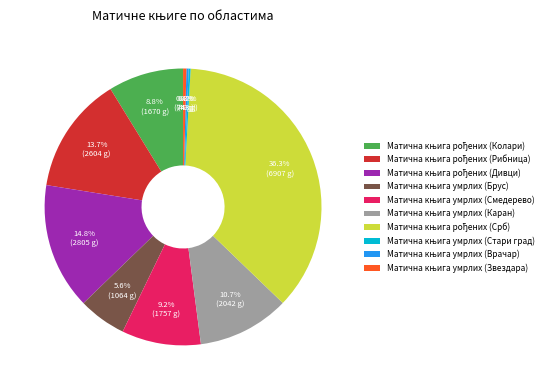

Is there a majority slice in this chart?

No